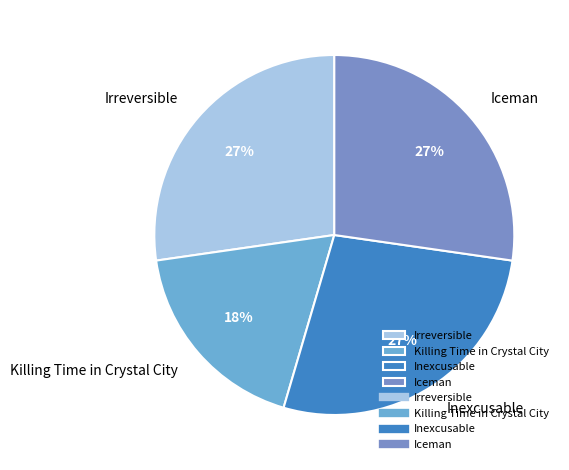

Does Inexcusable account for over 50% of the chart?

No